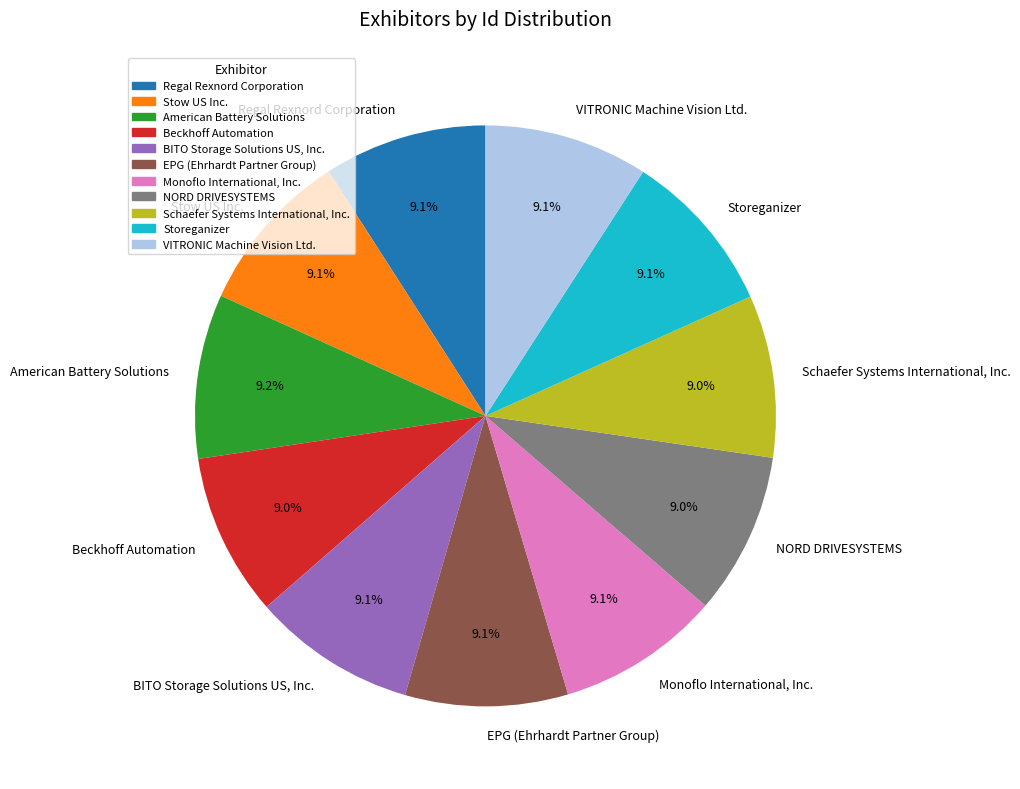

Approximately how many times larger is the value at Stow US Inc. compared to Storeganizer?

1.0